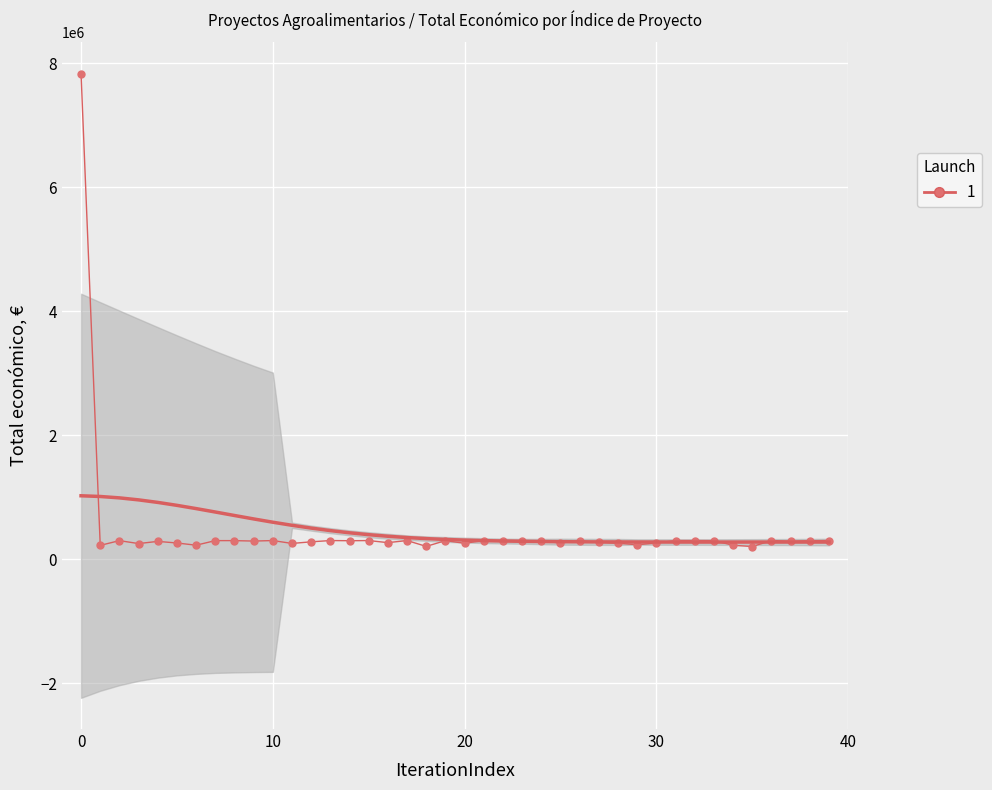

Which has a higher value, 15 or 32?

32